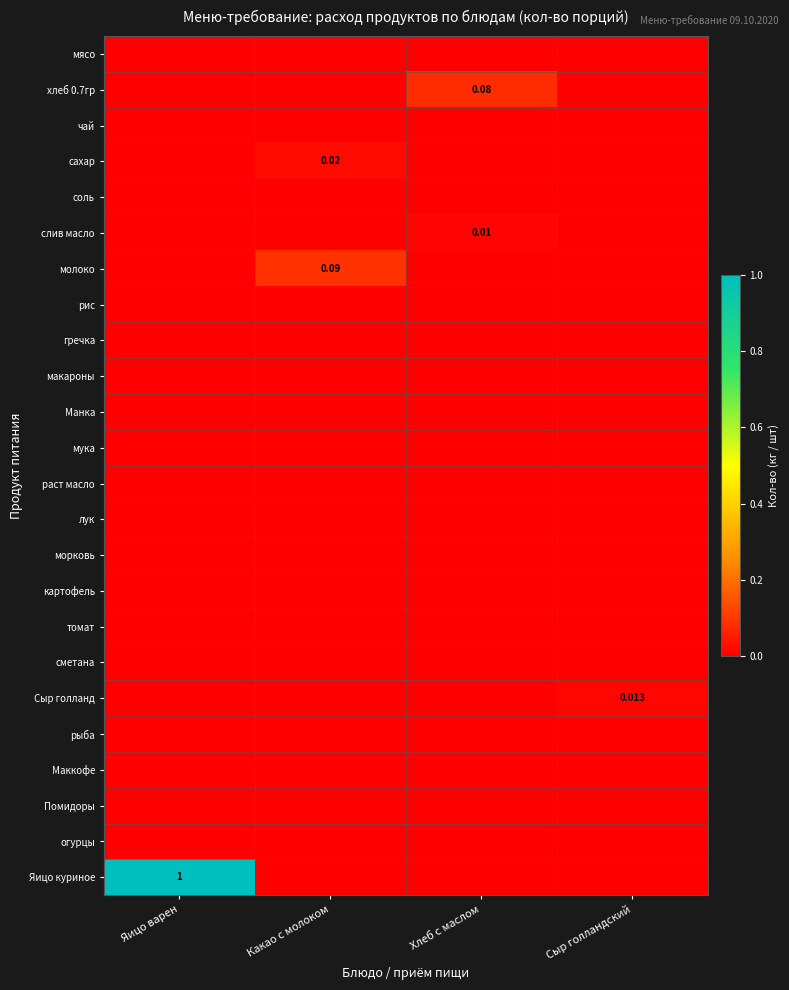

Rank the series by their maximum value, from lowest to highest.

мясо, чай, соль, рис, гречка, макароны, Манка, мука, раст масло, лук, морковь, картофель, томат, сметана, рыба, Маккофе, Помидоры, огурцы, слив масло, Сыр голланд, сахар, хлеб 0.7гр, молоко, Яицо куриное